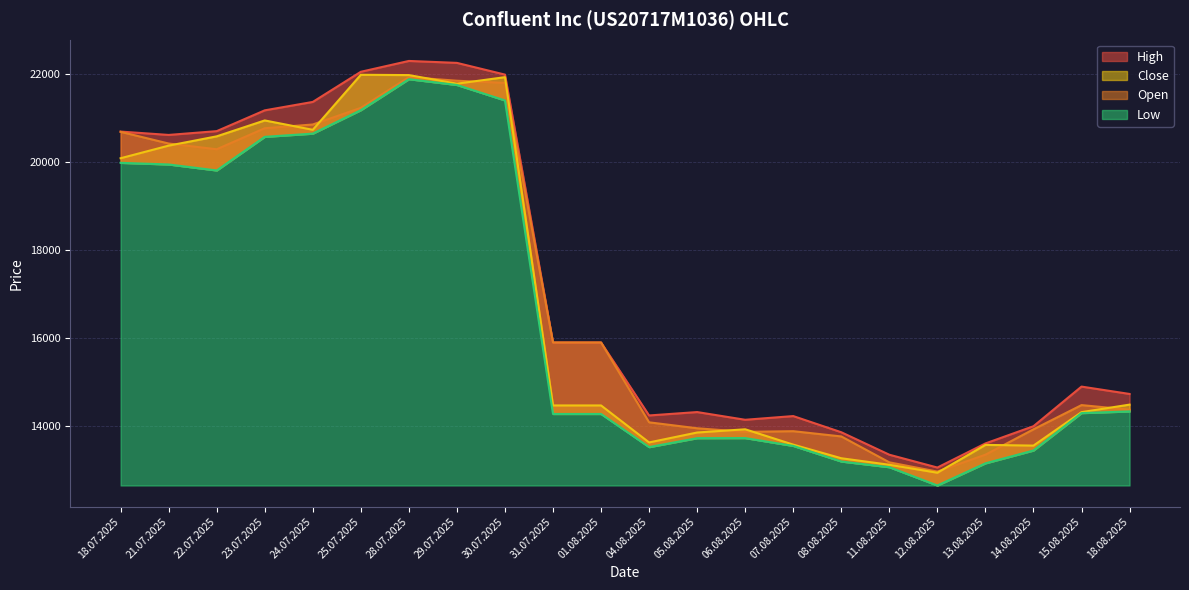

What is the difference between the High values at 31.07.2025 and 13.08.2025?

2291